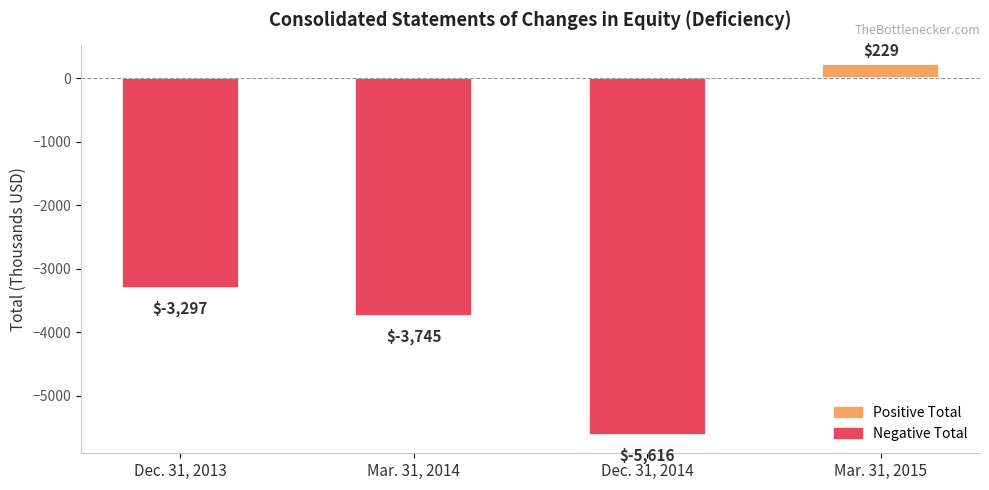

How many data points are less than -3297?

2